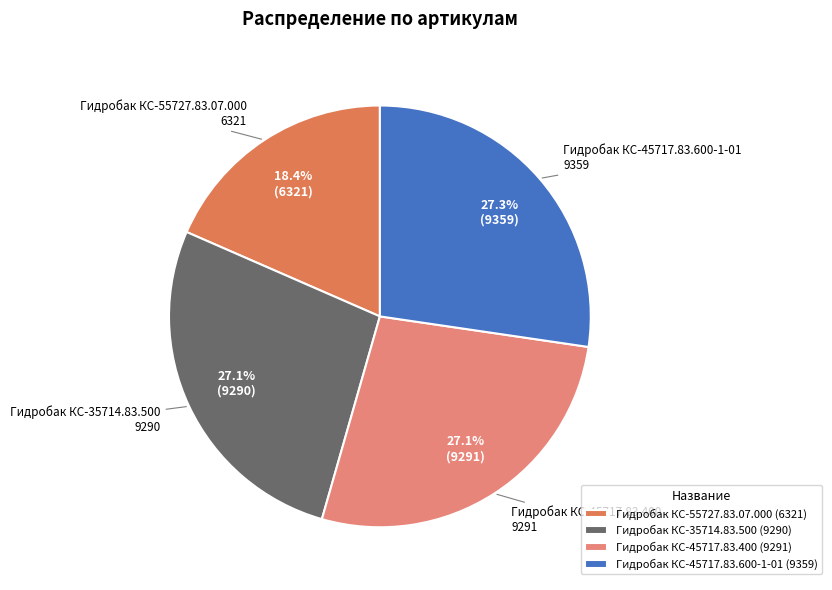

Is it true that Гидробак КС-45717.83.400 is 19% of the pie?

False